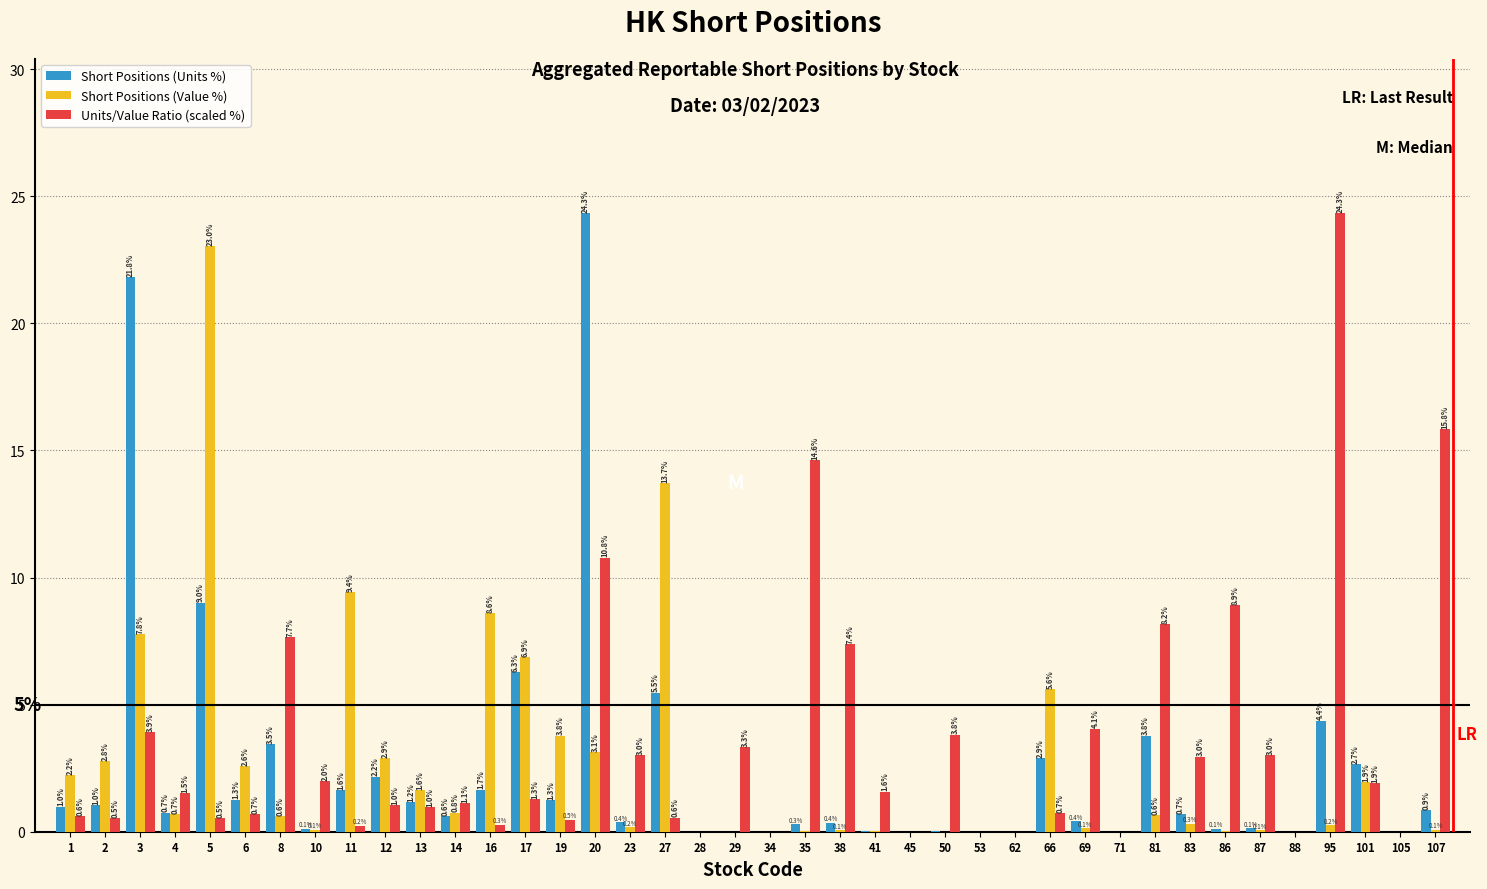

What is the approximate value of Short Positions (Units %) at 107?

0.9